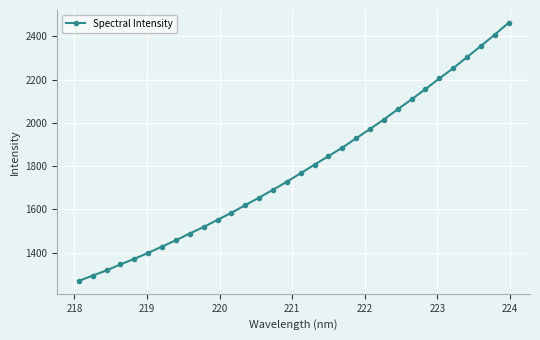

What is the value of the 24th point from the left?

2062.8